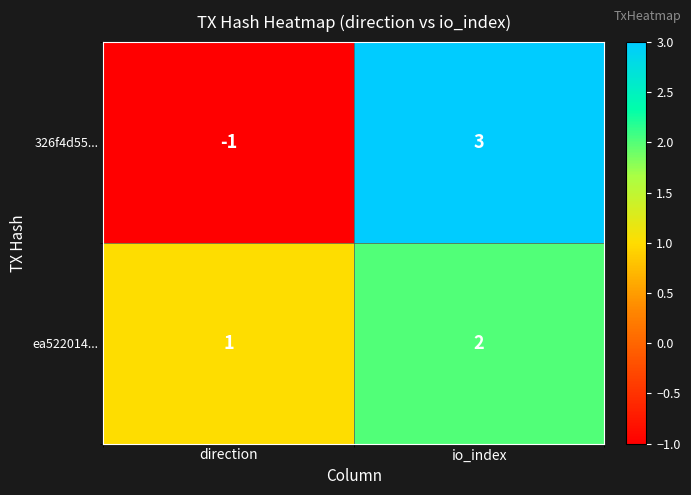

What is the difference between the maximum and minimum values in the 326f4d55... series?

4